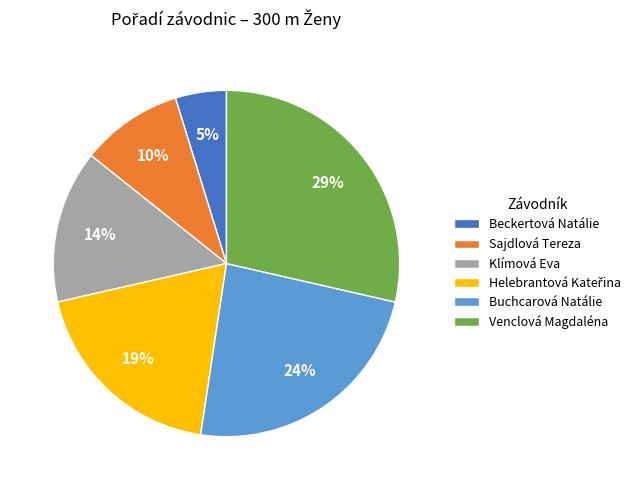

Does any single category account for the majority?

No